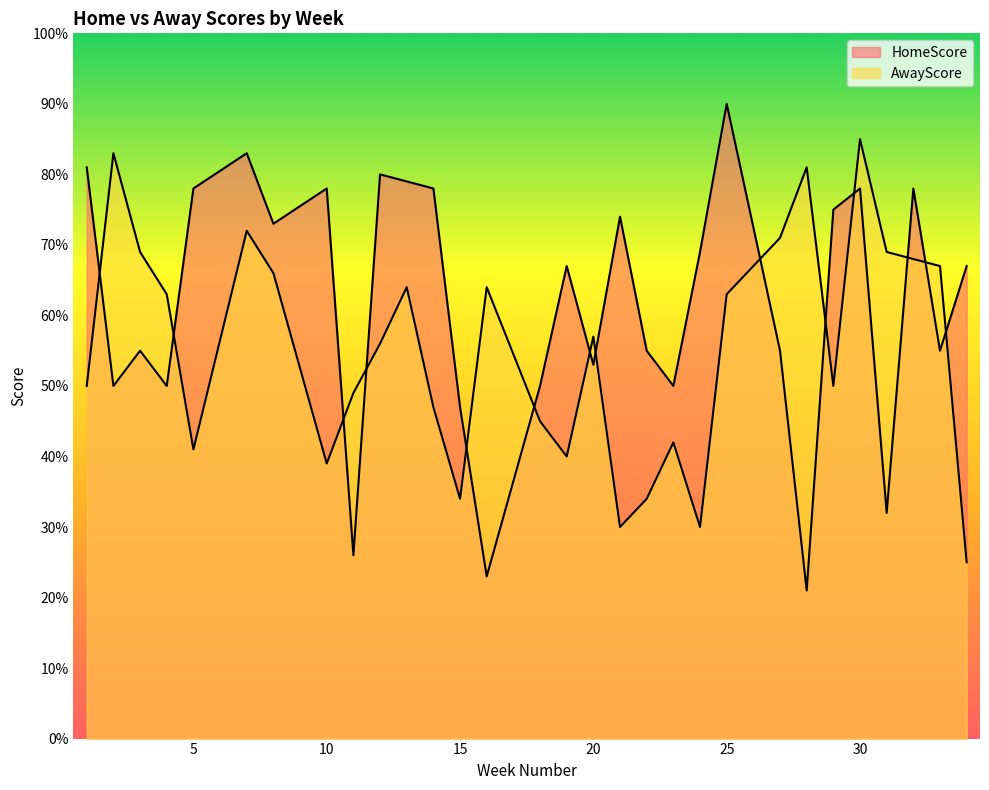

The AwayScore series shows 95 at 7. True or false?

False